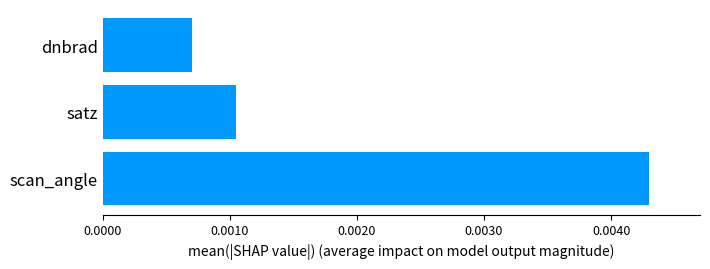

At which category does the chart reach its minimum across all series?

dnbrad